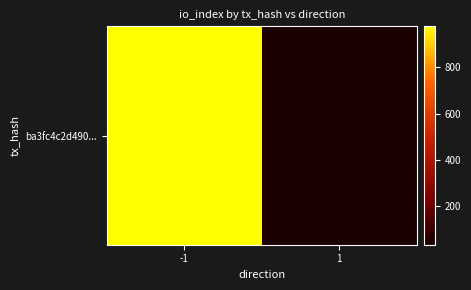

List the labels in order of value, smallest first.

1, -1